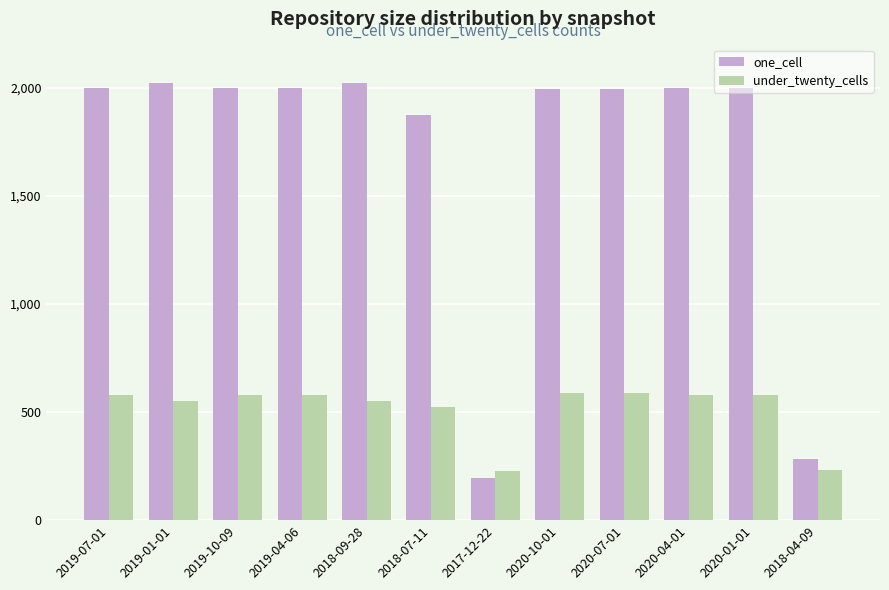

Rank the series by their maximum value, from highest to lowest.

one_cell, under_twenty_cells